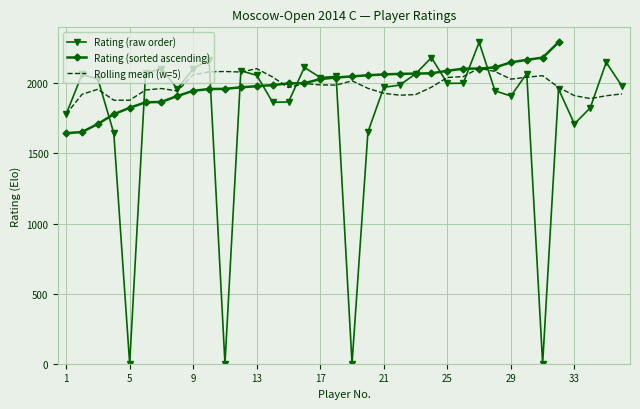

How many categories are shown in the chart?

36